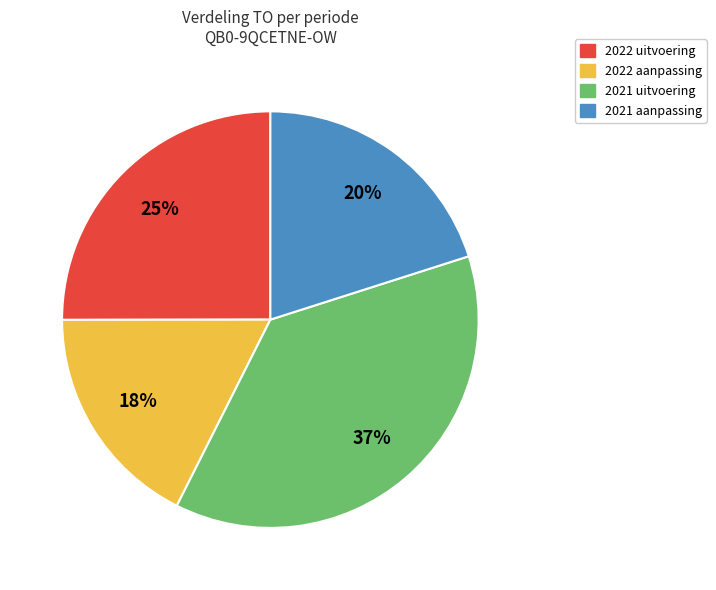

Rank the categories by value from lowest to highest.

2022 aanpassing, 2021 aanpassing, 2022 uitvoering, 2021 uitvoering